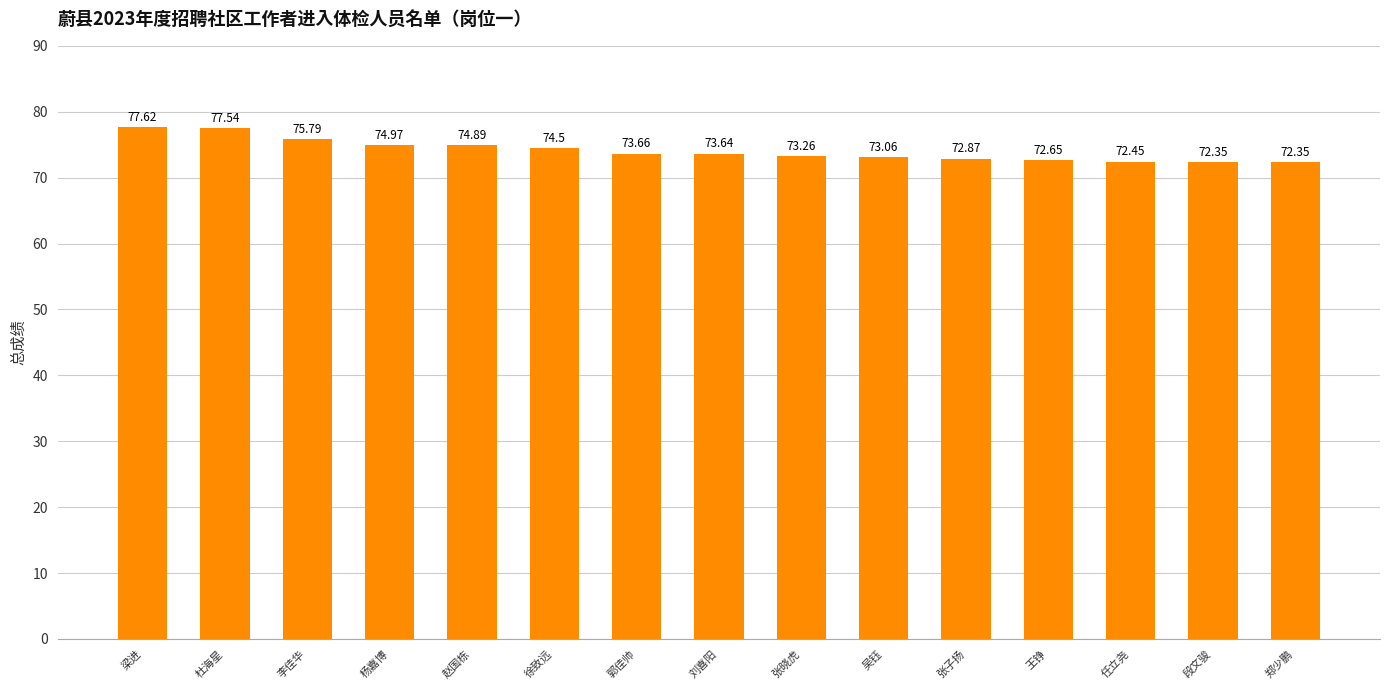

Which has a higher value, 杜海星 or 张子扬?

杜海星